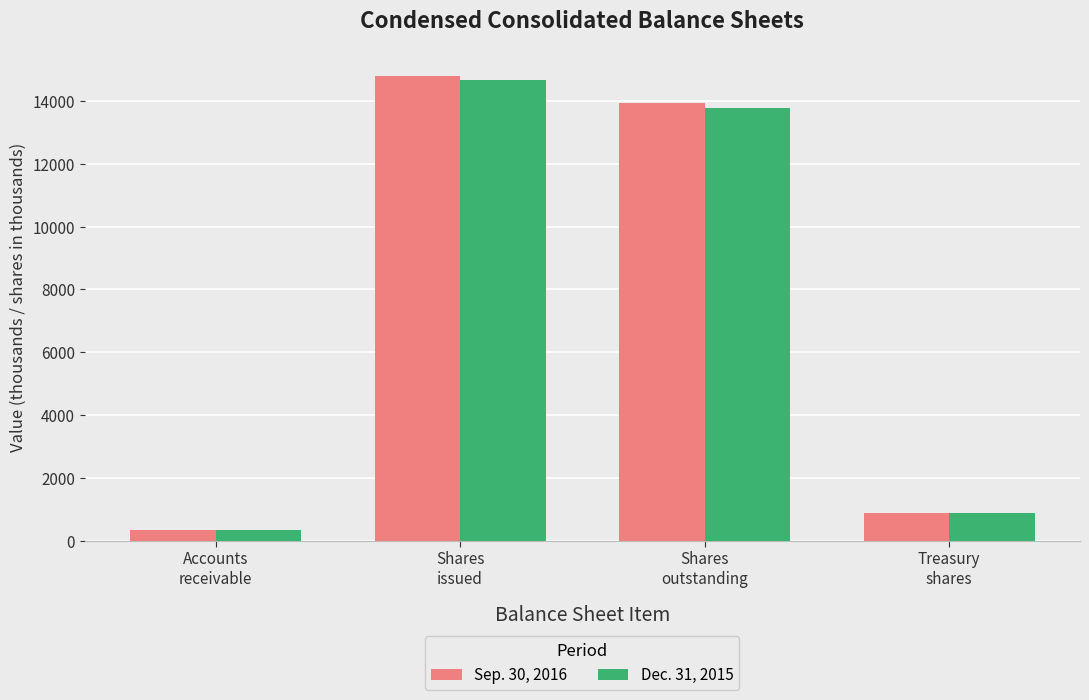

What is the label of the 4th bar from the right?

Accounts
receivable